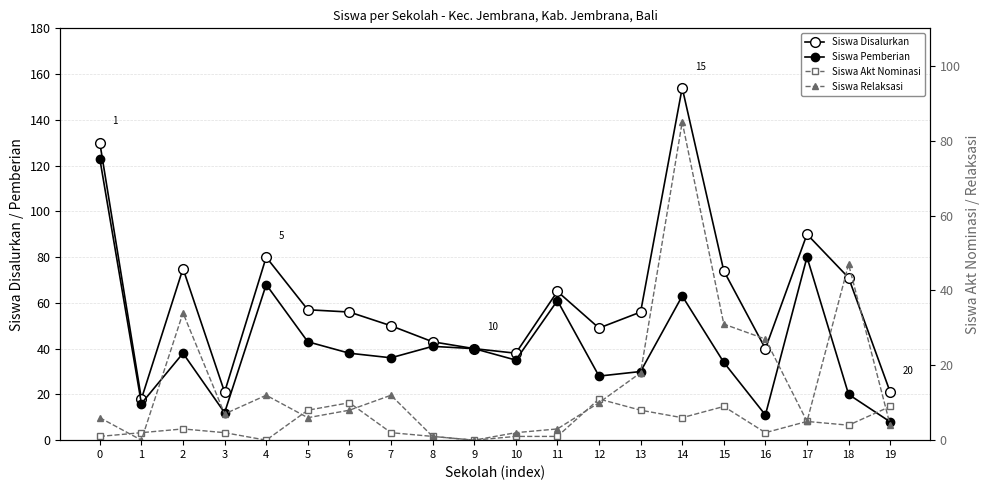

At which category does the chart reach its minimum across all series?

4